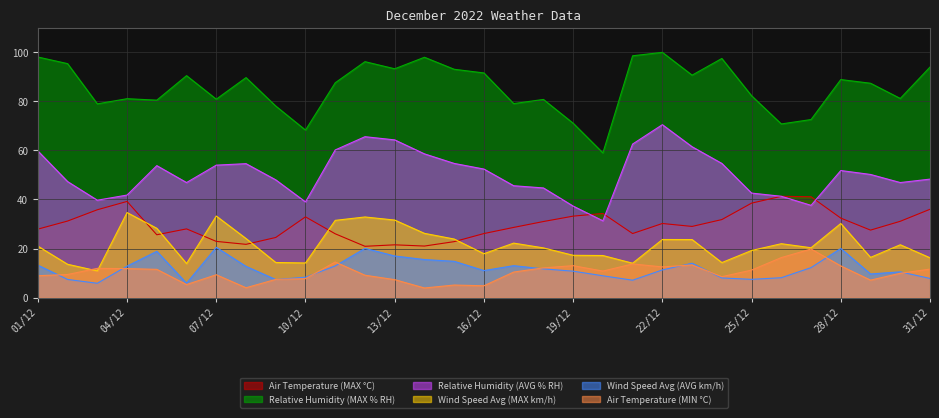

At which category does Relative Humidity (AVG % RH) reach its first local peak?

05/12